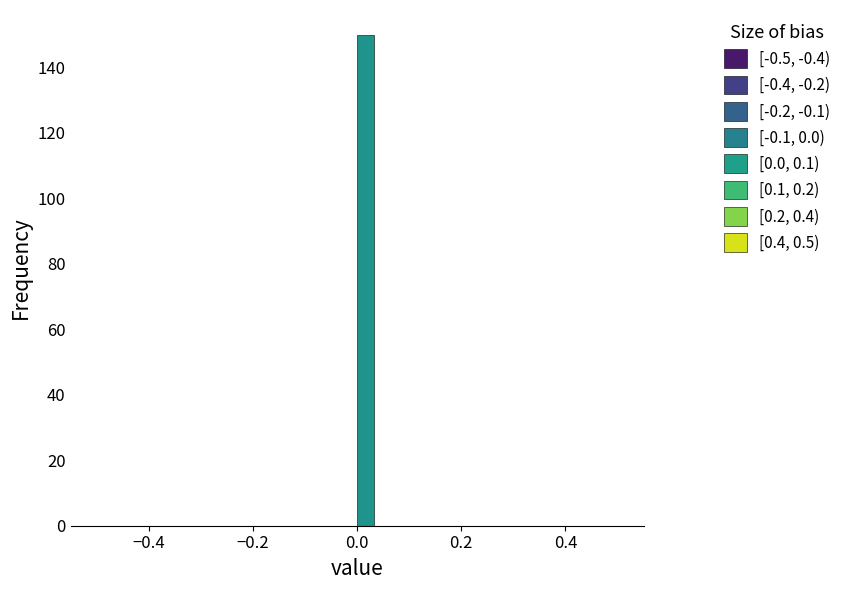

Around what value on the x-axis is the tallest bar? Give the approximate position of its centre, as read against the axis.

0.02